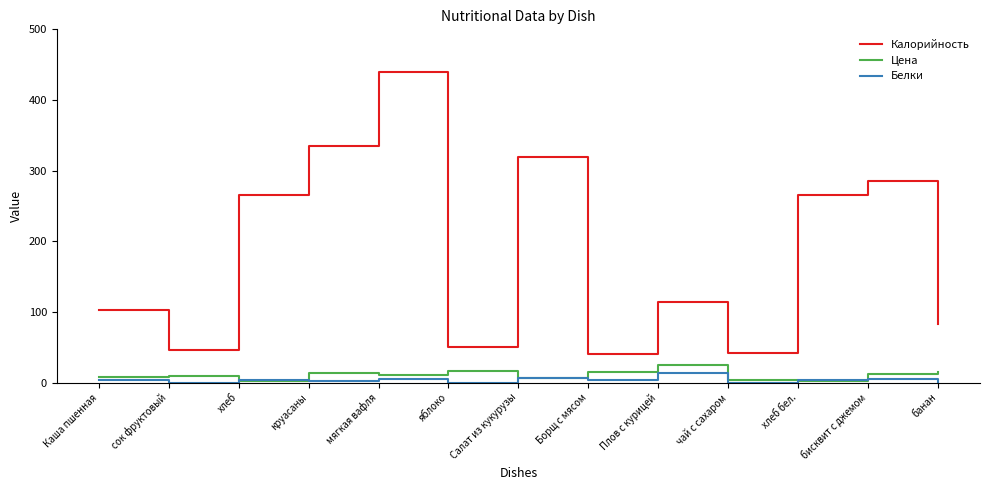

What is the sum of all Белки values?

48.0